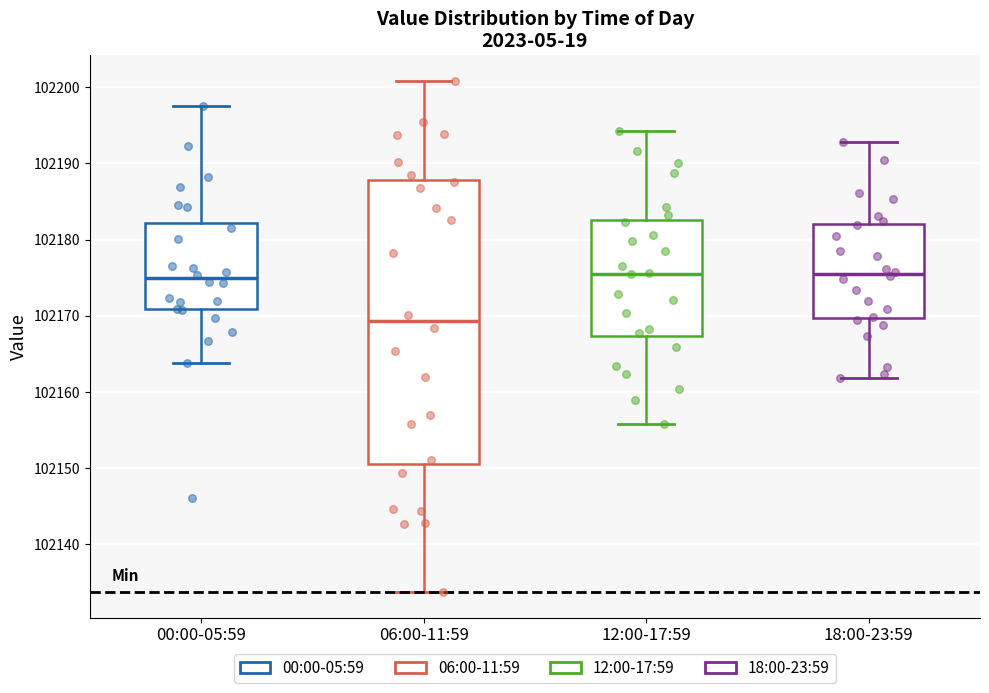

Reading left to right, read every box against the y-axis: the position of its median line, the range the box covers, and the ends of its whiskers. The values are not printed on the chart, so give them approximately, as read against the axis.

00:00-05:59: median 102175, box 102171 to 102182, whiskers 102164 to 102198
06:00-11:59: median 102169, box 102151 to 102188, whiskers 102134 to 102201
12:00-17:59: median 102176, box 102167 to 102183, whiskers 102156 to 102194
18:00-23:59: median 102176, box 102170 to 102182, whiskers 102162 to 102193